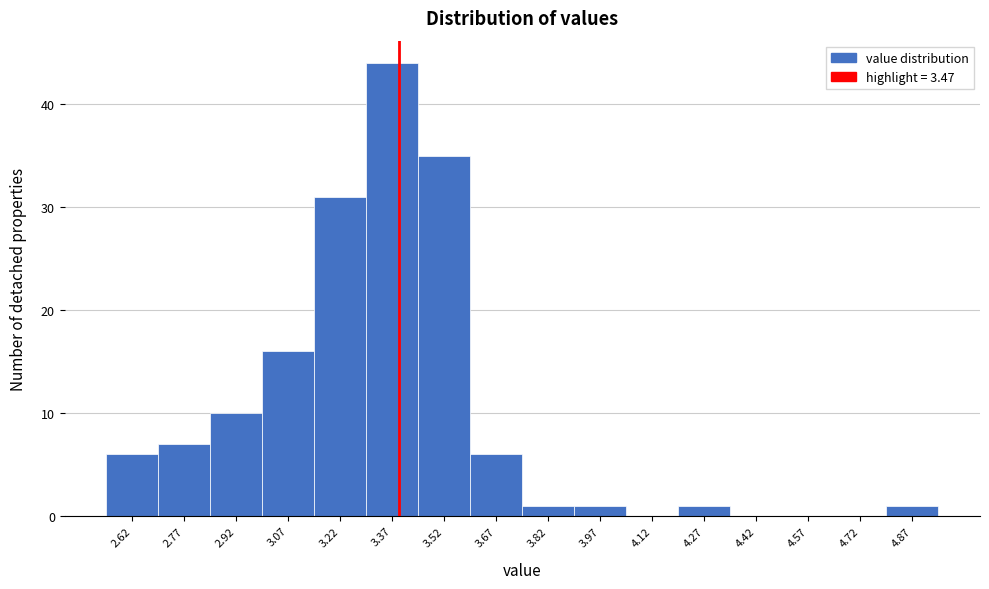

Reading left to right, transcribe all the data shown in this chart.

2.62=6	2.77=7	2.92=10	3.07=16	3.22=31	3.37=44	3.52=35	3.67=6	3.82=1	3.97=1	4.12=0	4.27=1	4.42=0	4.57=0	4.72=0	4.87=1